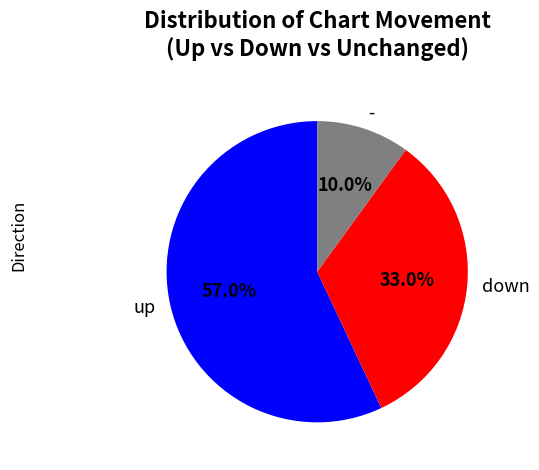

Which category has the biggest portion of the pie?

up